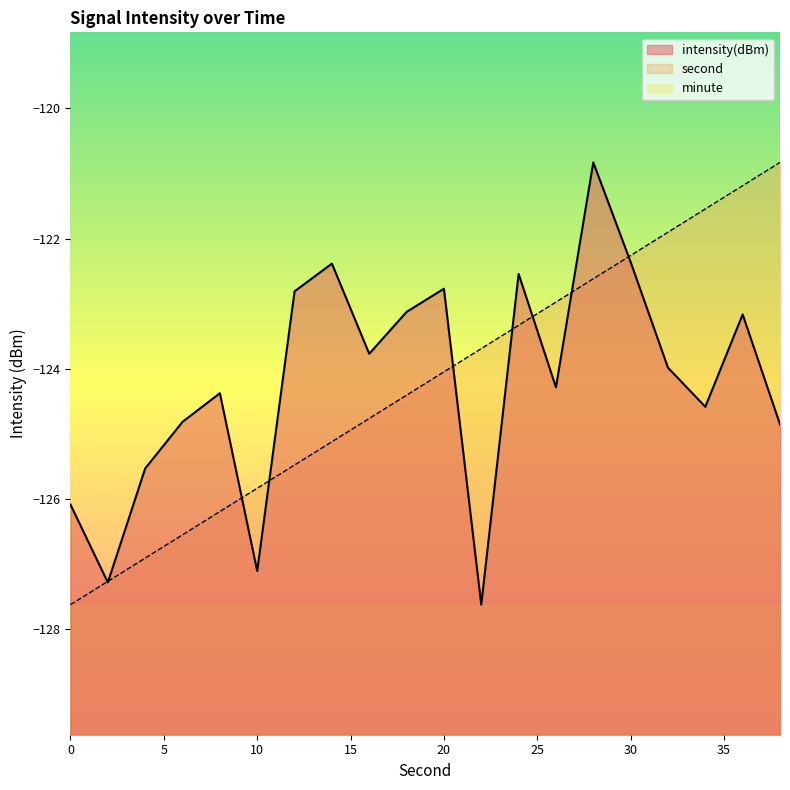

At 18, list the series in order from largest to smallest.

intensity(dBm), second